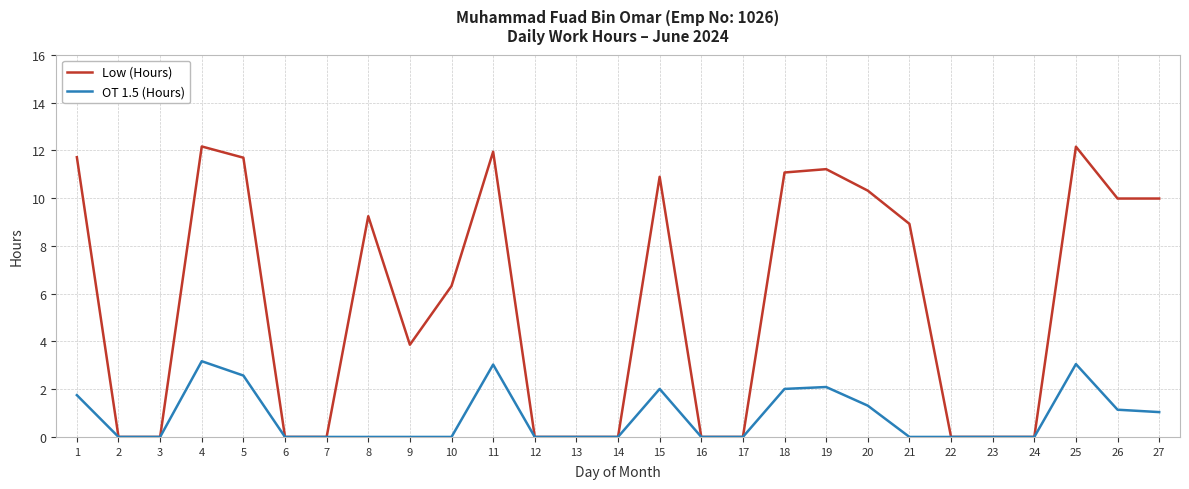

Is the value of OT 1.5 (Hours) at 25 greater than the value of Low (Hours) at 10?

No